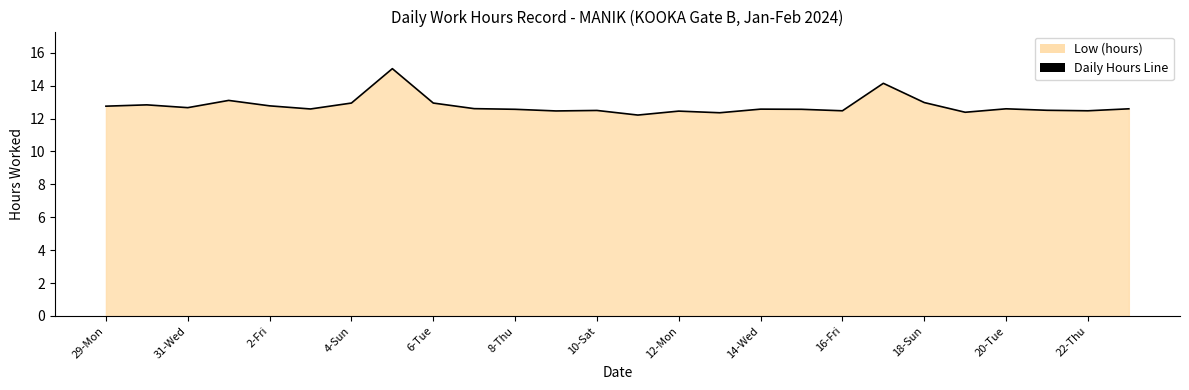

What is the difference between the values at 10-Sat and 22-Thu?

0.0